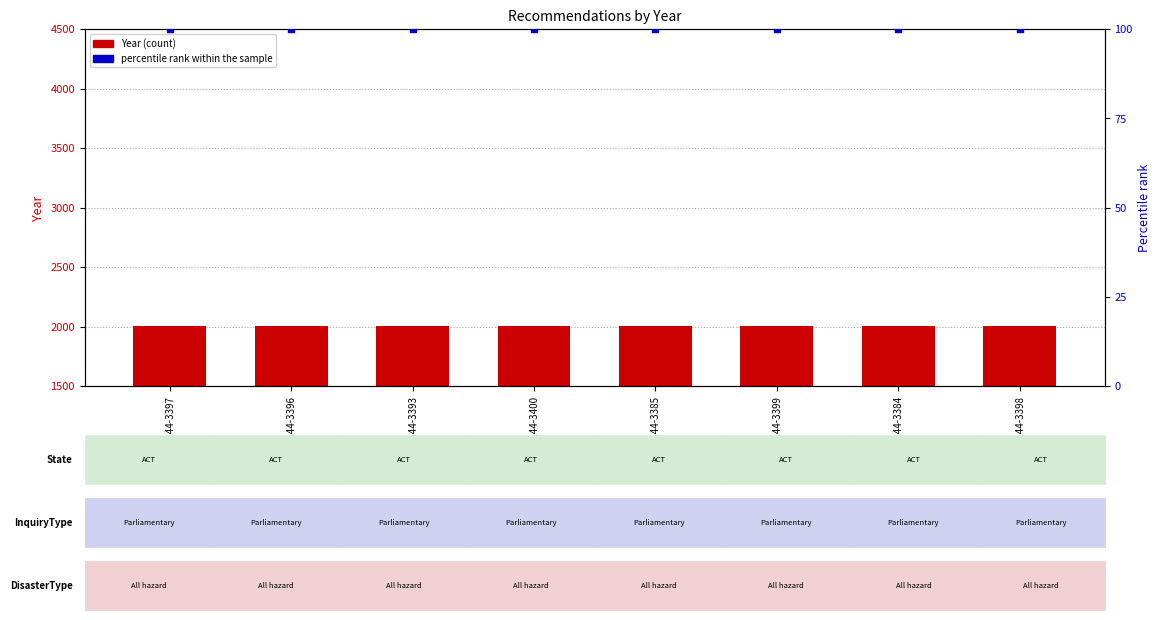

What is the total value across all series at REC144-3399?

2108